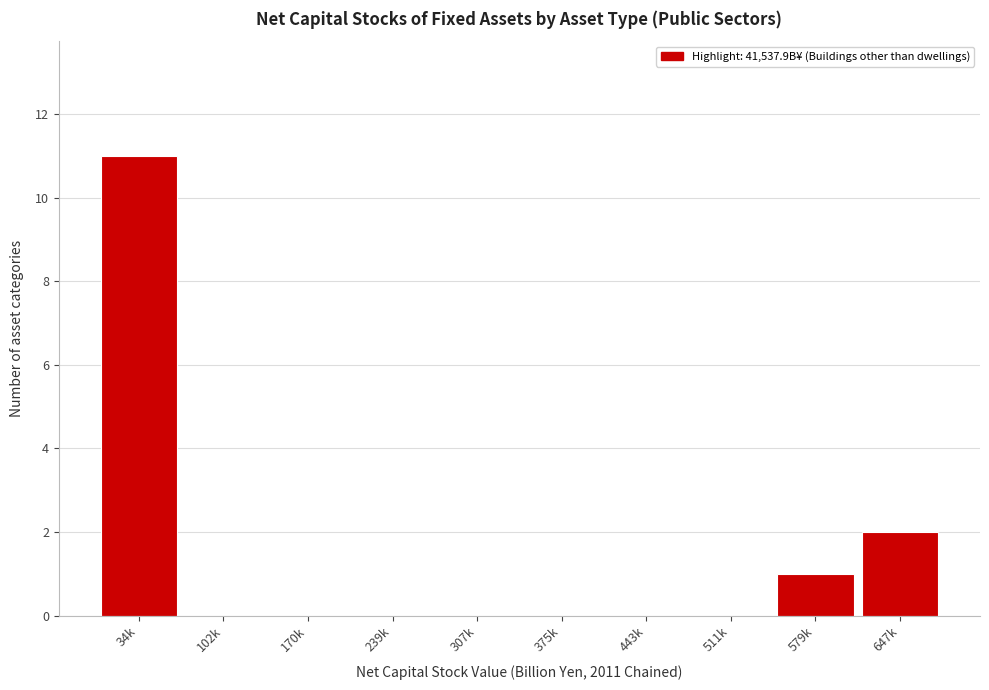

Reading right to left, extract all data points from this chart.

647k=2	579k=1	511k=0	443k=0	375k=0	307k=0	239k=0	170k=0	102k=0	34k=11